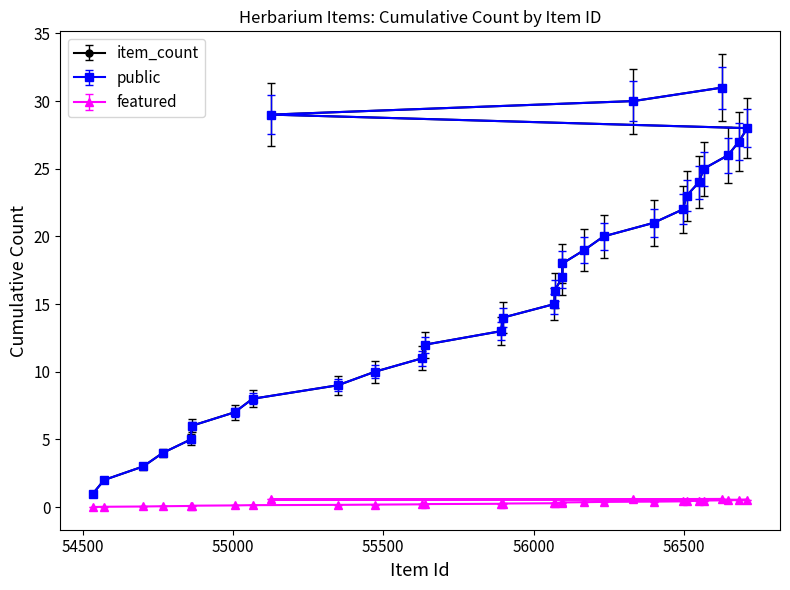

What is the difference between the highest and lowest values at 18?

19